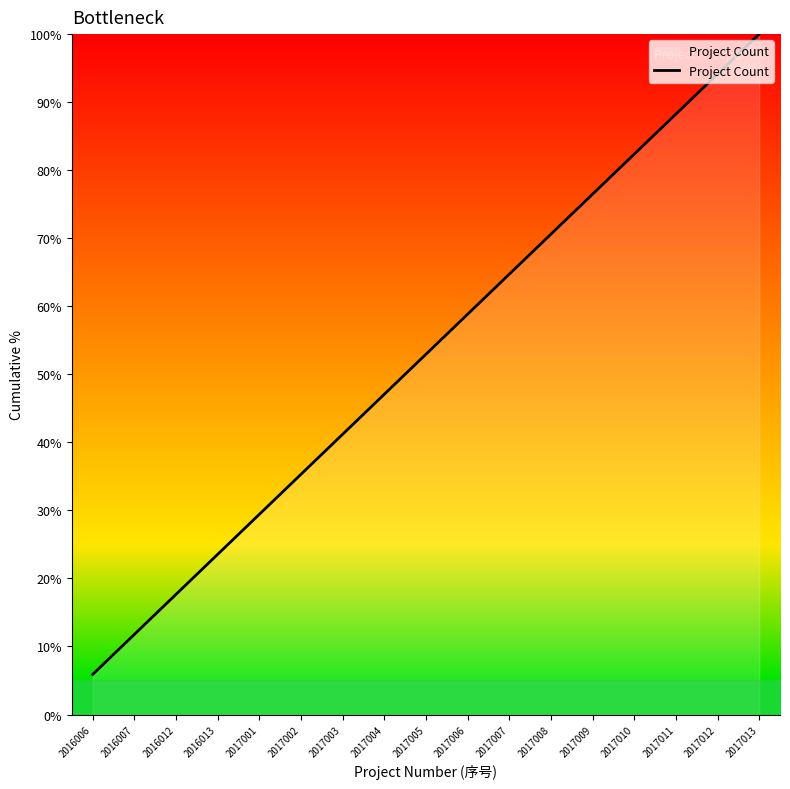

List the labels in order of value, largest first.

2017013, 2017012, 2017011, 2017010, 2017009, 2017008, 2017007, 2017006, 2017005, 2017004, 2017003, 2017002, 2017001, 2016013, 2016012, 2016007, 2016006